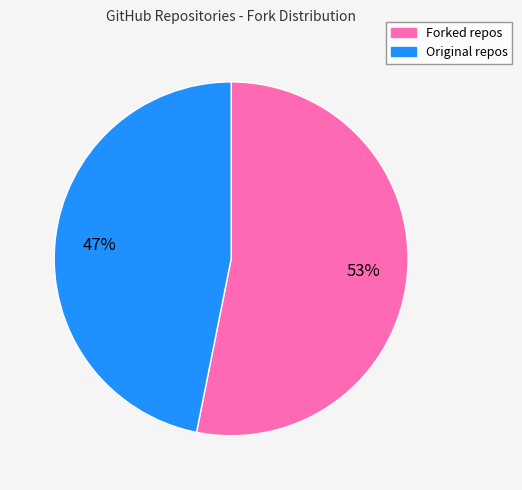

To the nearest percent, what is the difference between the largest and smallest slice percentages?

6%